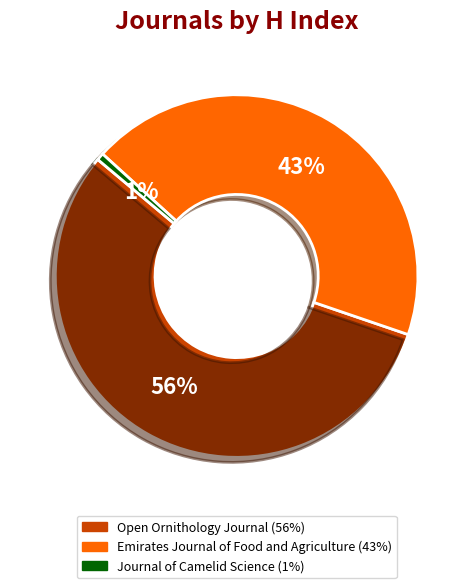

How many slices are in this pie chart?

3